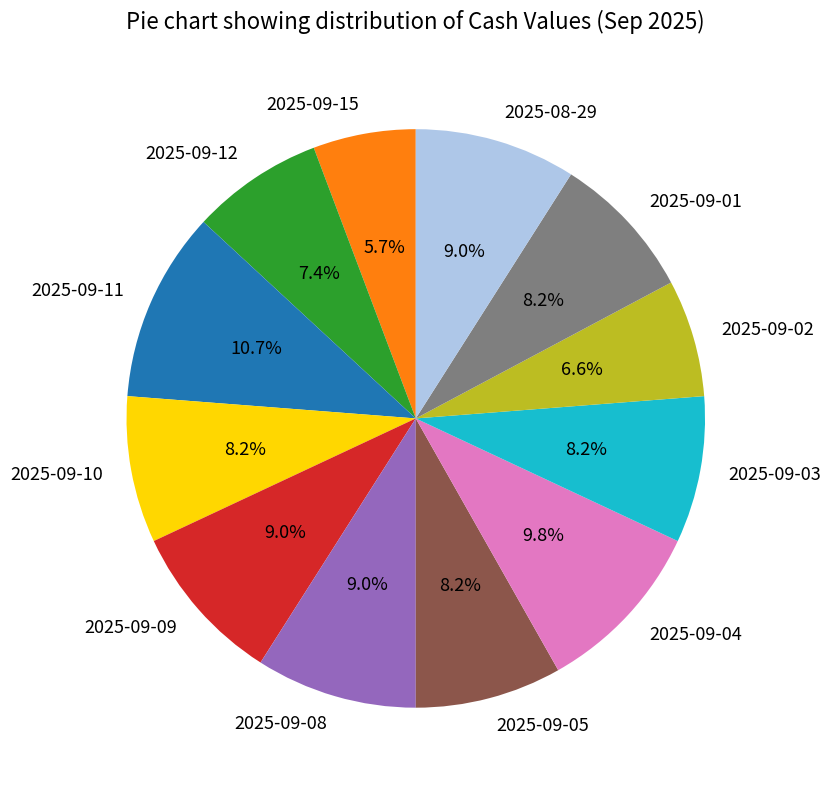

To the nearest percent, what is the average slice percentage?

8%